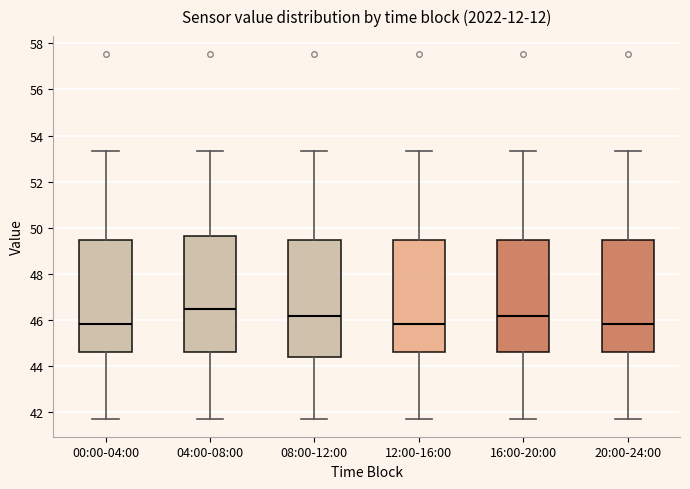

Where does the lower whisker of the box for 20:00-24:00 end on the y-axis? The values are not printed on the chart, so give them approximately, as read against the axis.

41.8